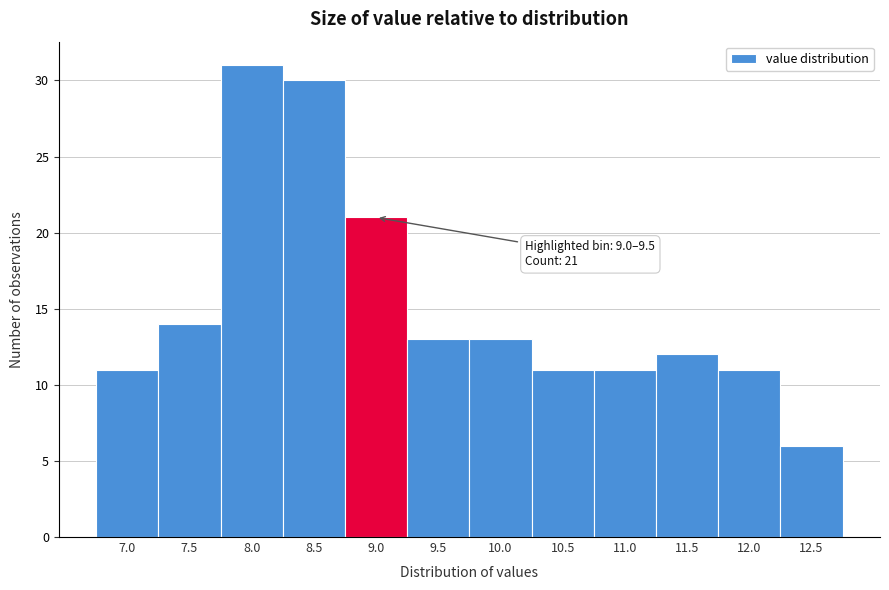

Reading left to right, what are all the values shown in this chart?

7.0=11	7.5=14	8.0=31	8.5=30	9.0=21	9.5=13	10.0=13	10.5=11	11.0=11	11.5=12	12.0=11	12.5=6